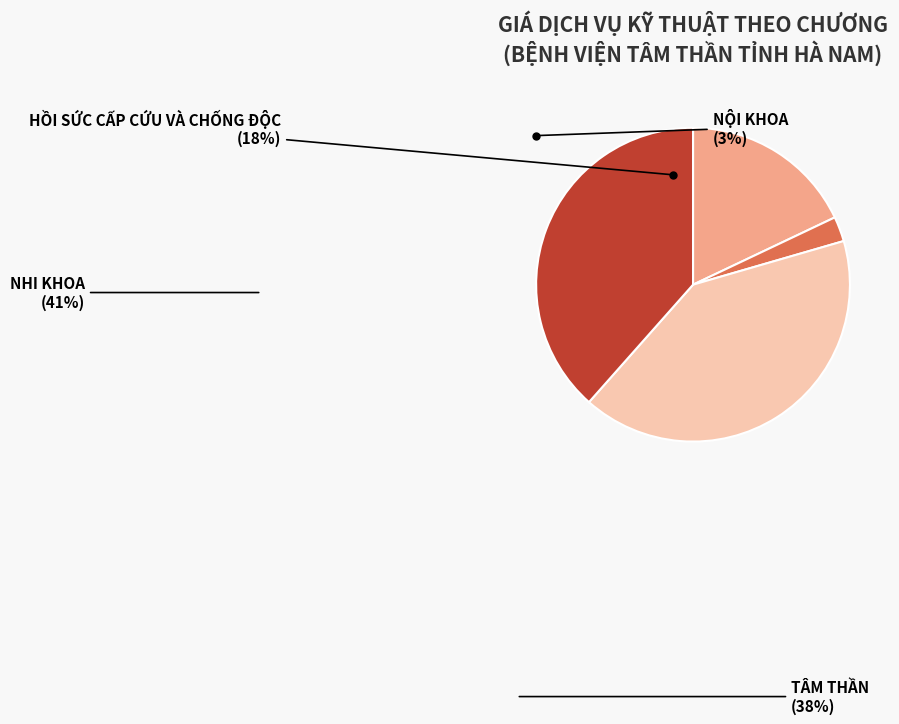

Is there any slice that represents more than half of the pie?

No